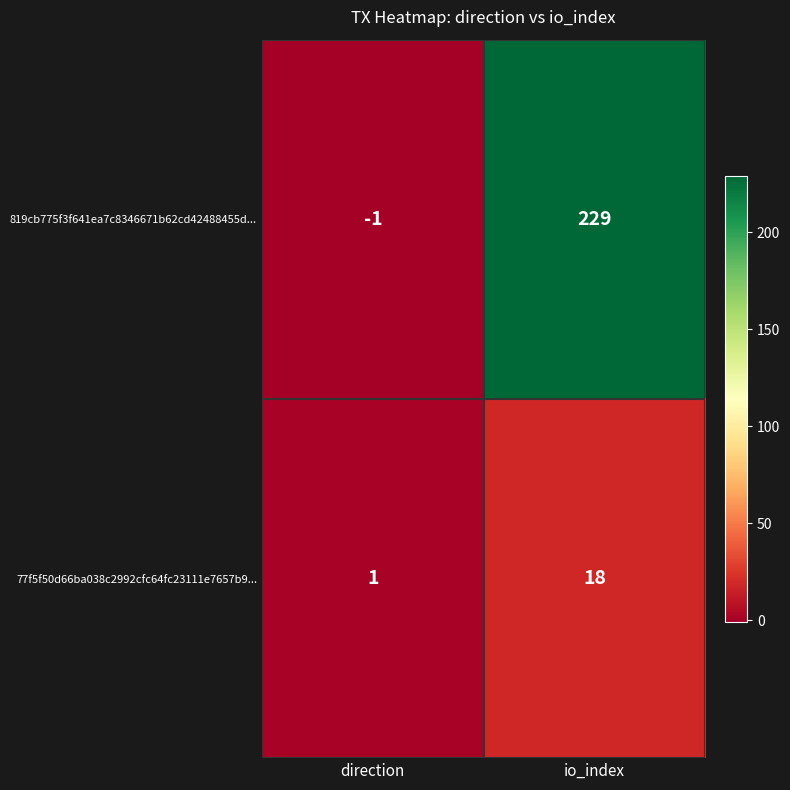

Reading left to right, transcribe all the data shown in this chart.

819cb775f3f641ea7c8346671b62cd42488455d...: direction=-1	io_index=229
77f5f50d66ba038c2992cfc64fc23111e7657b9...: direction=1	io_index=18